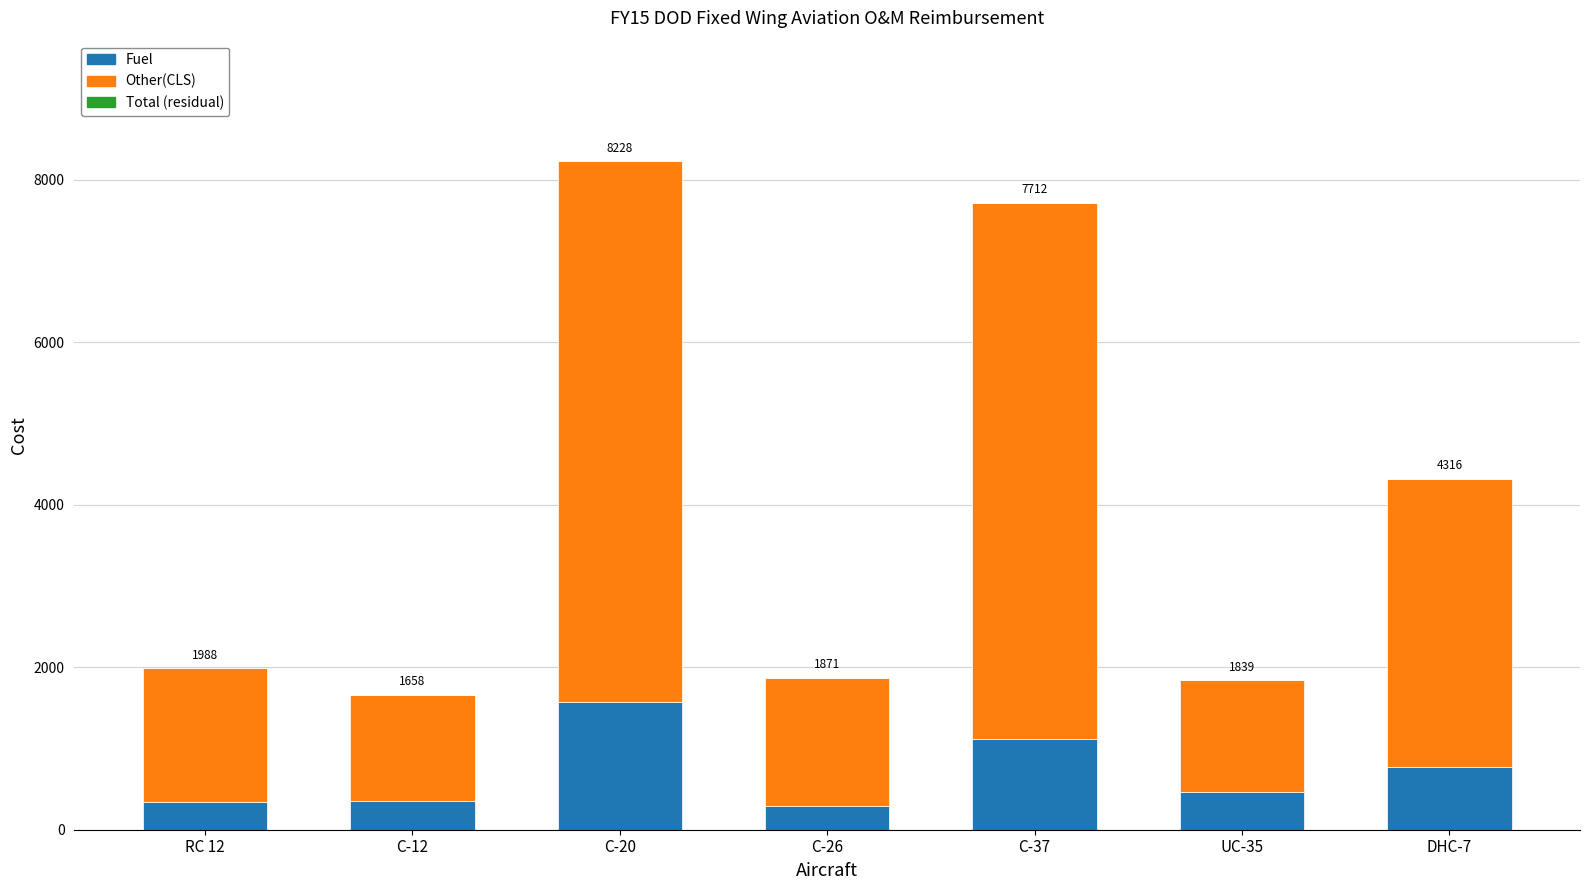

What is the total value across all series at UC-35?

1838.9